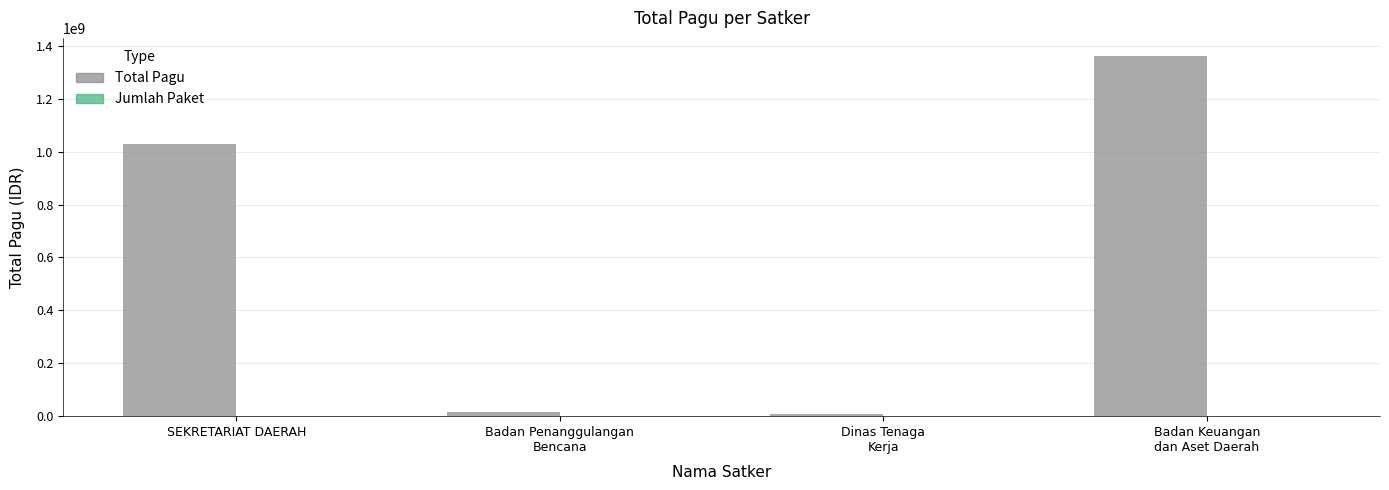

The Total Pagu series shows 1027703000 at SEKRETARIAT DAERAH. True or false?

True